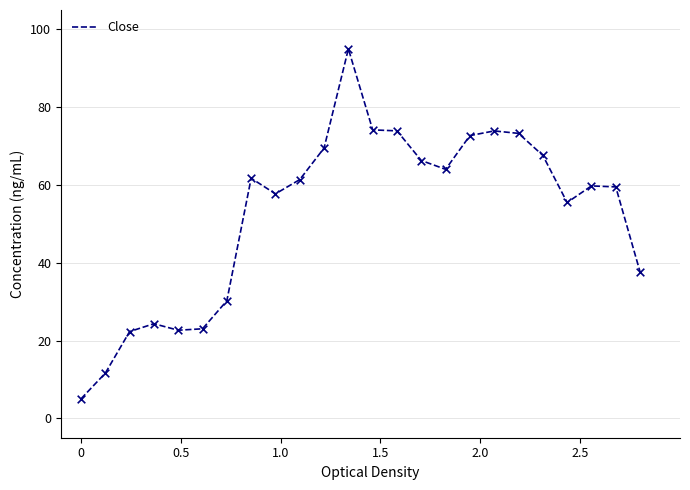

What is the difference between the maximum and minimum values?

90.0